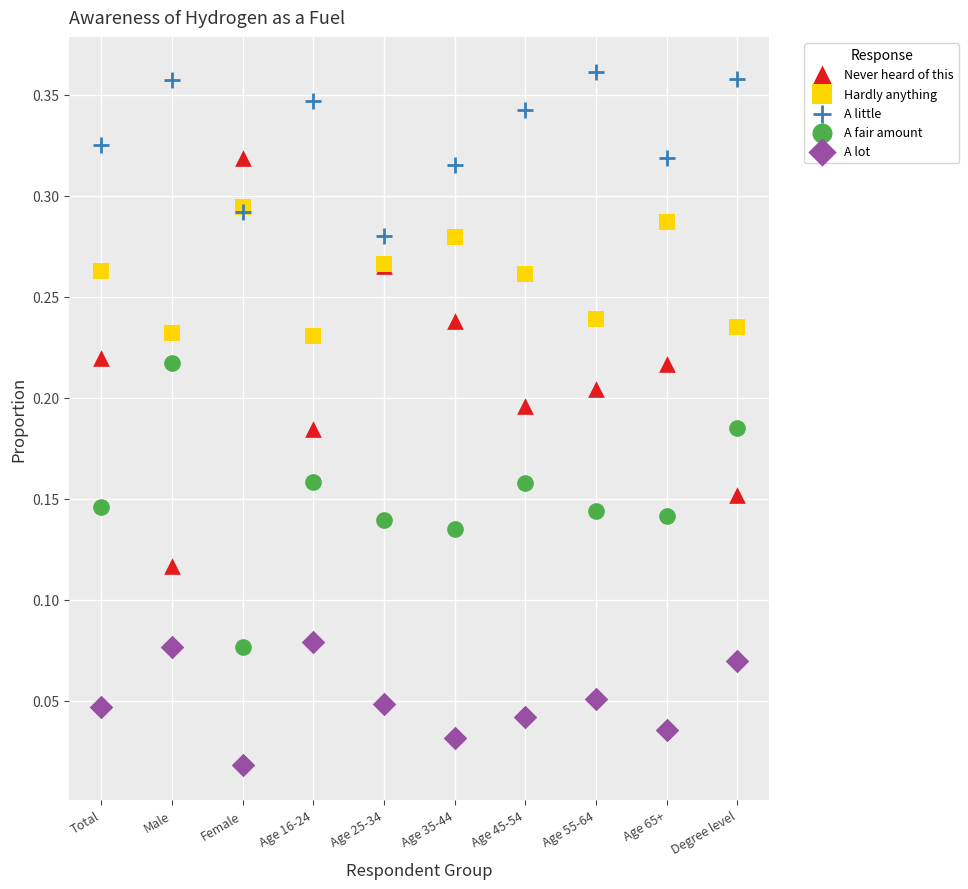

Which series reaches the minimum Y coordinate?

A lot